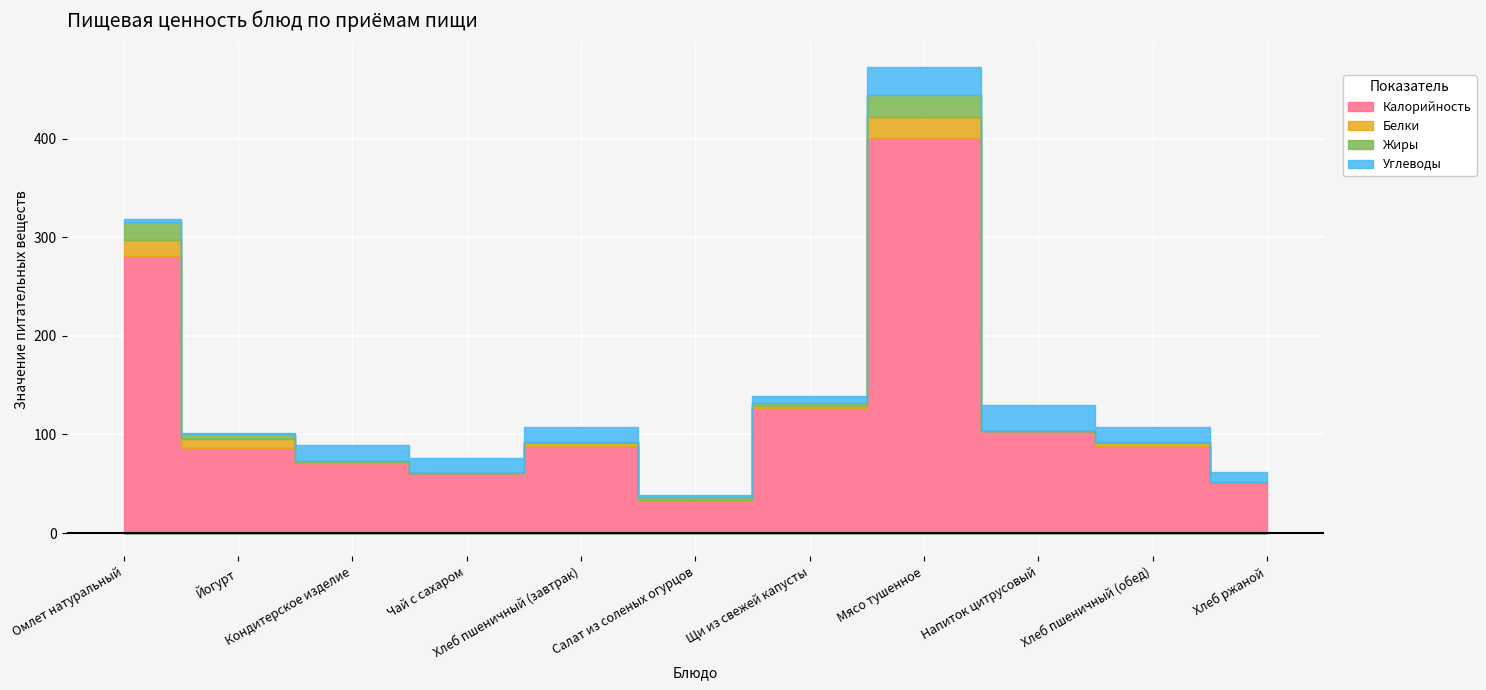

Where is the first local maximum for Белки?

Хлеб пшеничный (завтрак)